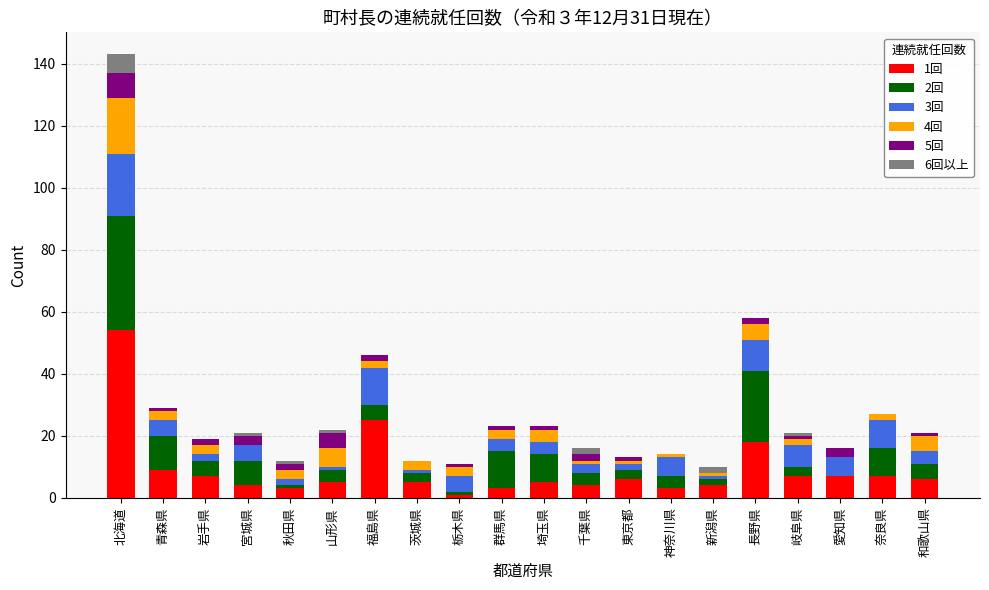

At which category is the sum across all series the highest?

北海道